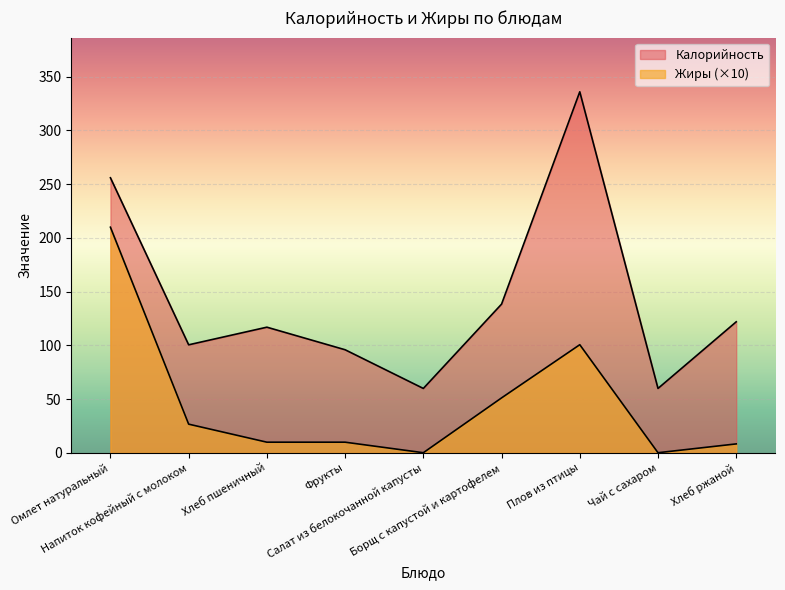

How many lines are shown in the chart?

2